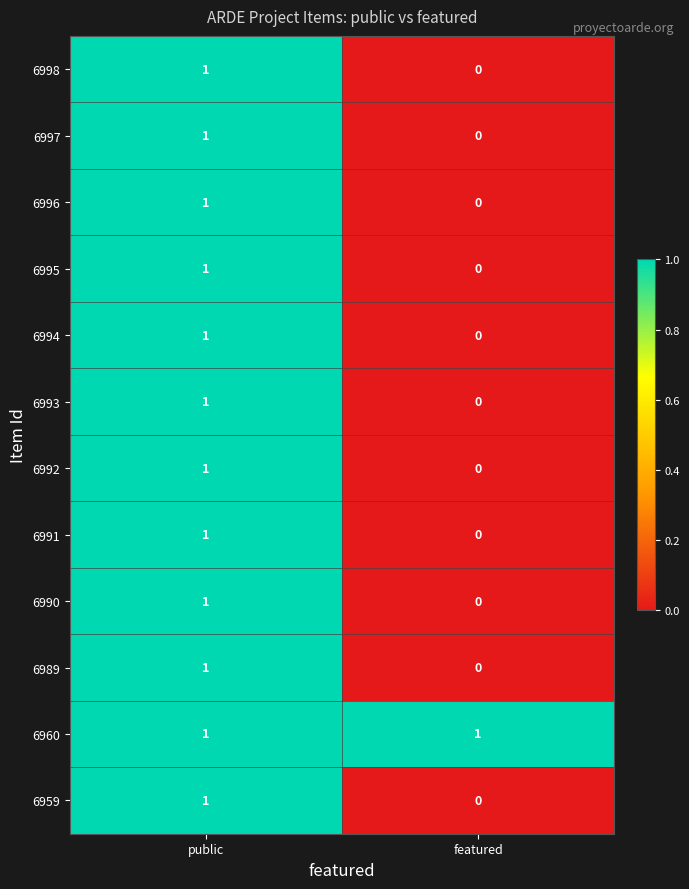

Reading left to right, extract all data points from this chart.

6998: 1	0
6997: 1	0
6996: 1	0
6995: 1	0
6994: 1	0
6993: 1	0
6992: 1	0
6991: 1	0
6990: 1	0
6989: 1	0
6960: 1	1
6959: 1	0